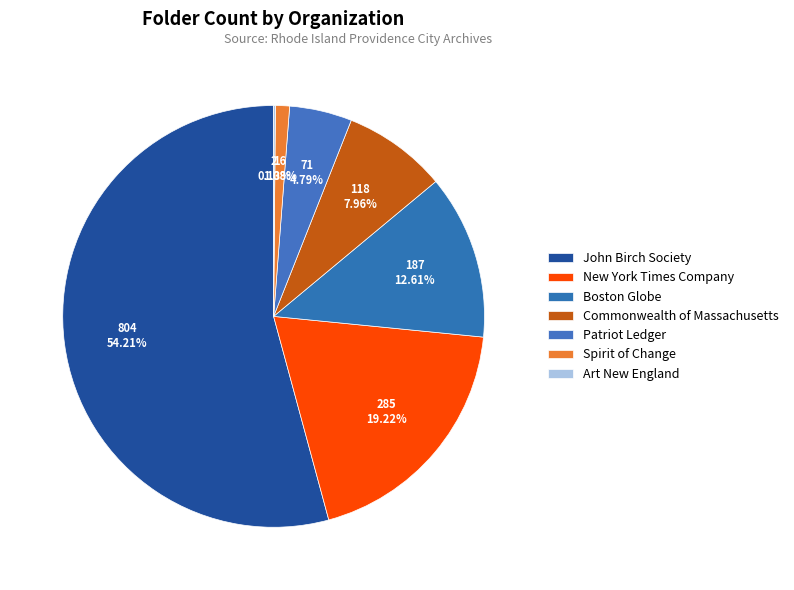

Which has a higher value, Art New England or John Birch Society?

John Birch Society